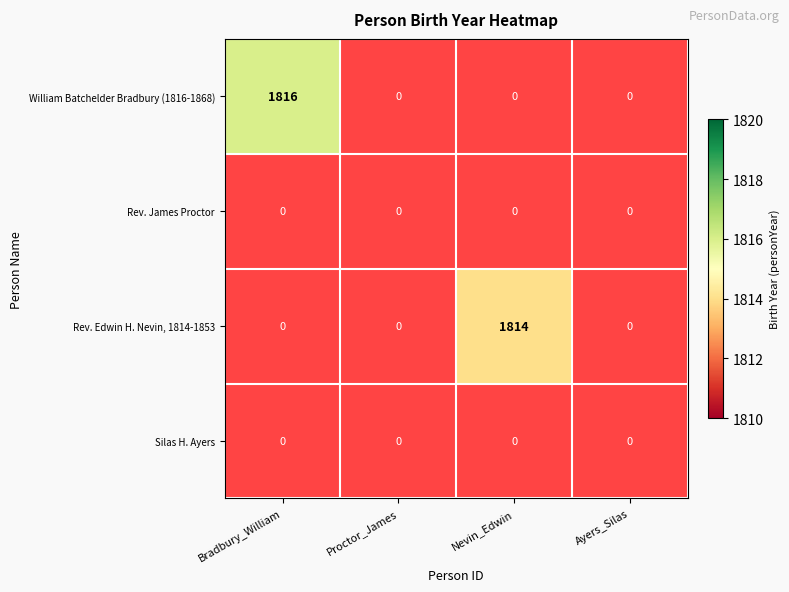

How many data points does each series have?

4